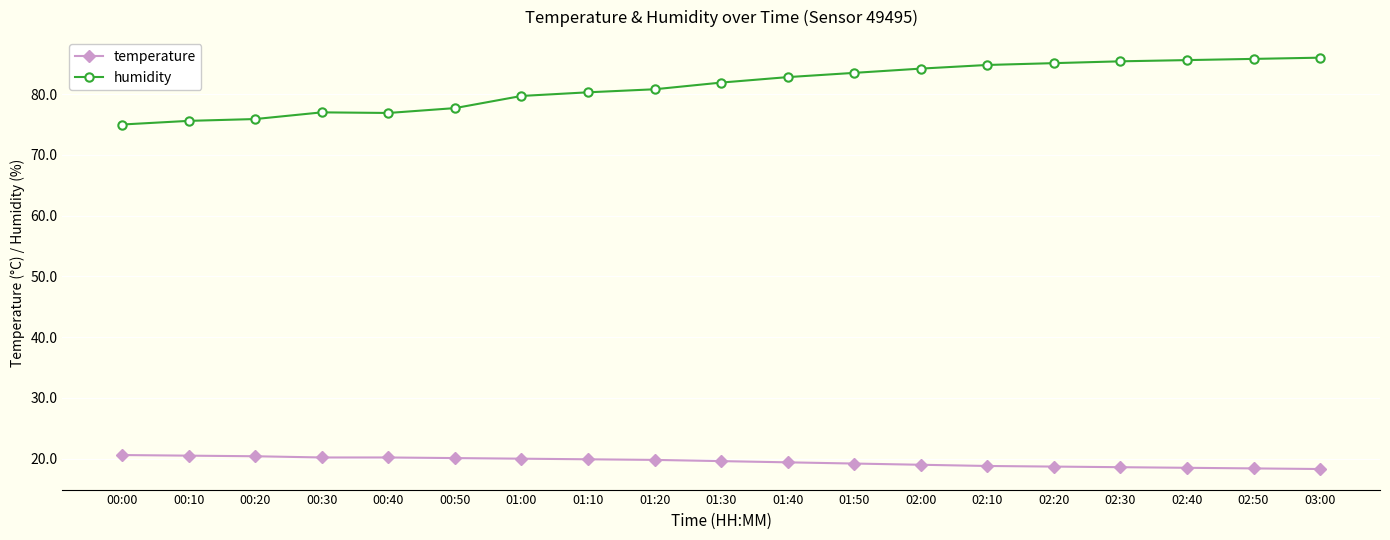

The value of humidity at 02:00 is 84.2. True or false?

True